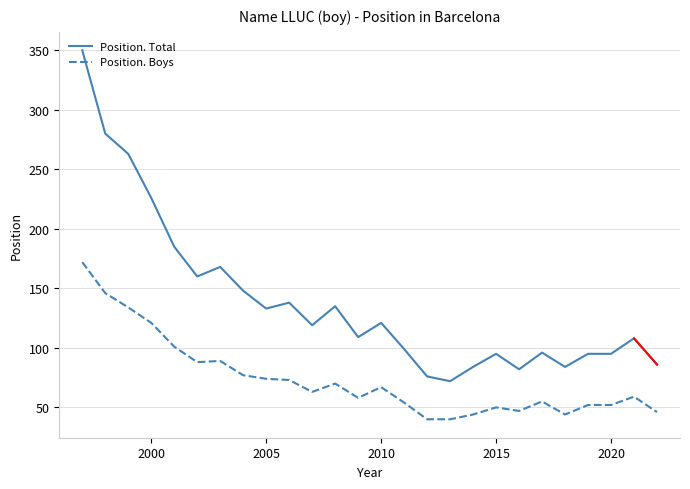

What is the smallest value displayed?

40